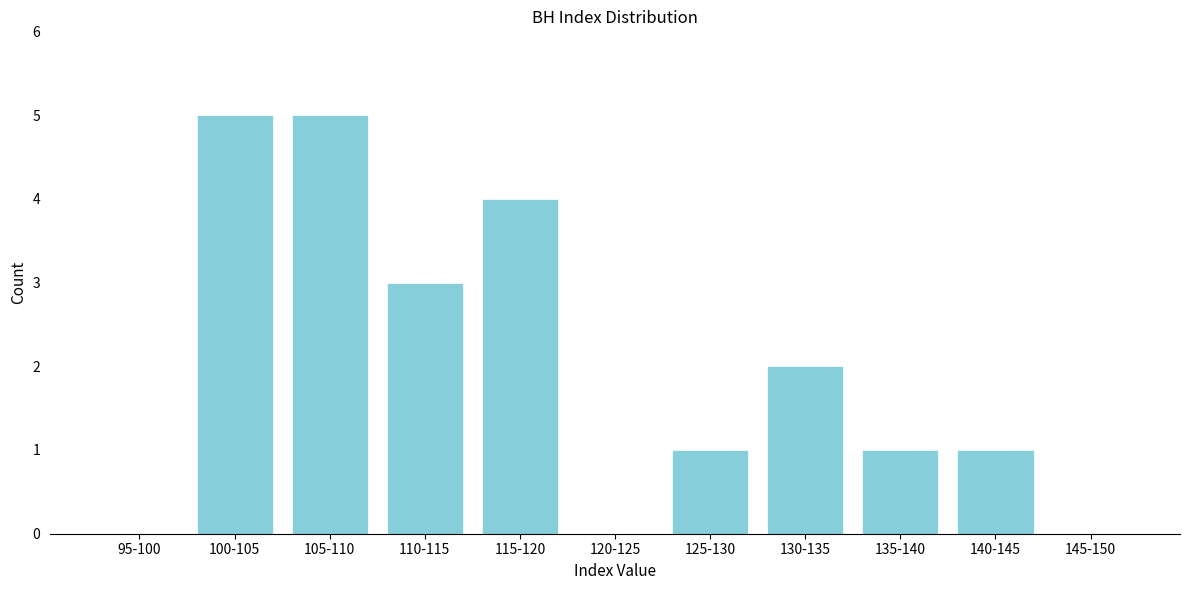

Reading left to right, what are all the values shown in this chart?

95-100=0	100-105=5	105-110=5	110-115=3	115-120=4	120-125=0	125-130=1	130-135=2	135-140=1	140-145=1	145-150=0